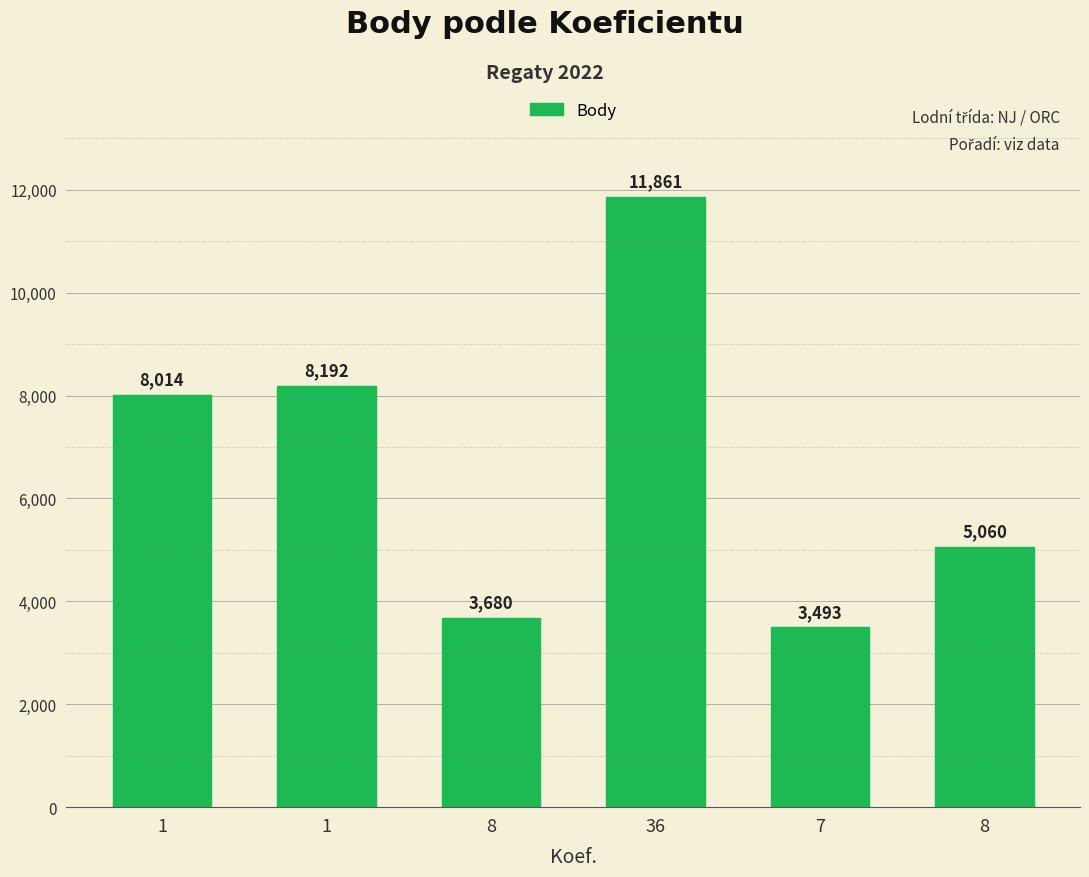

How many series are shown in this chart?

1